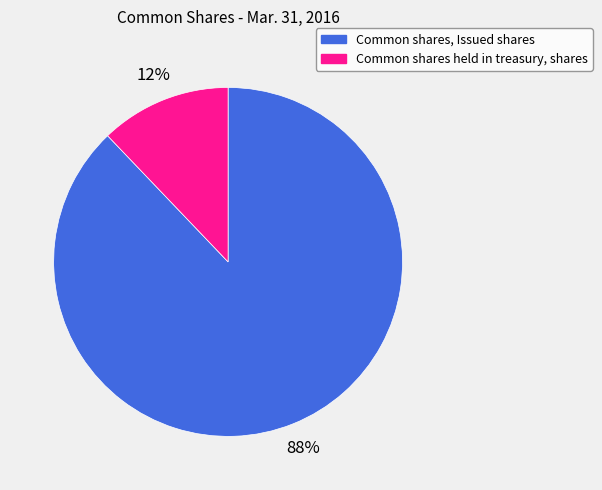

The Common shares, Issued shares slice represents 88% of the pie. True or false?

True